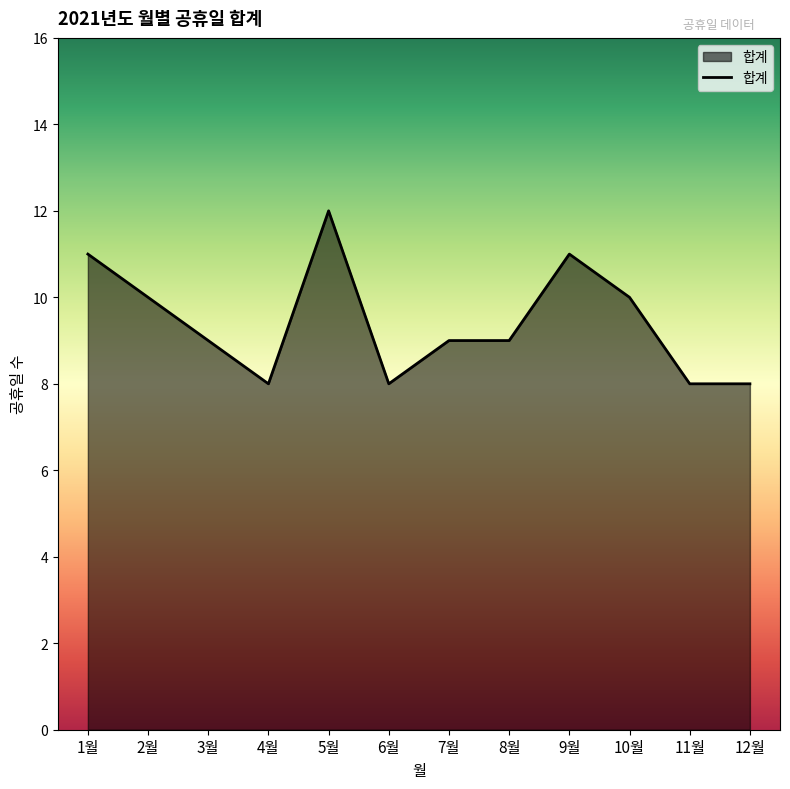

What is the smallest value displayed?

8